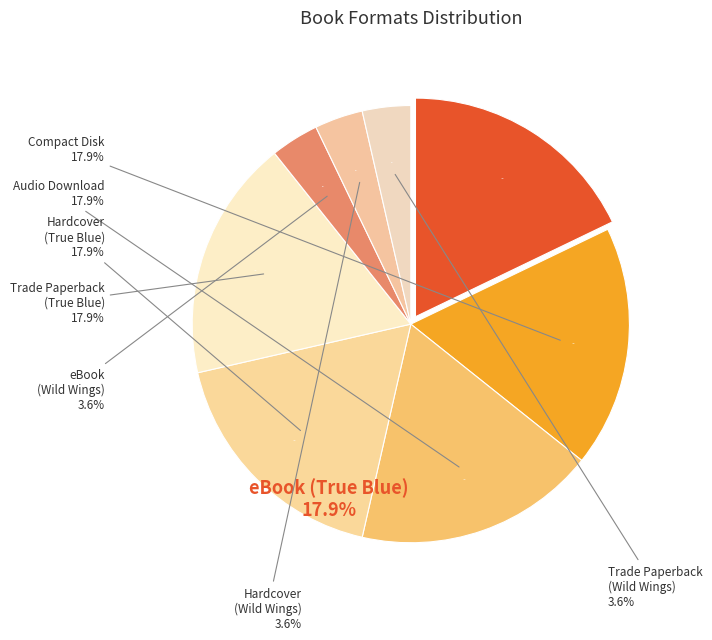

Is it true that Trade Paperback (Wild Wings) is 4% of the pie?

True